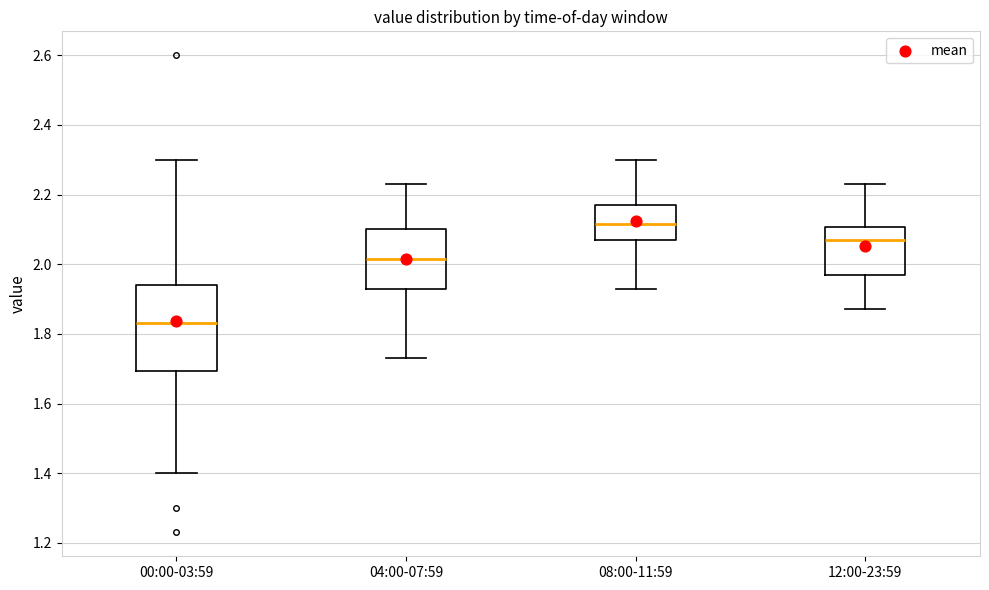

Where does the upper whisker of the box for 08:00-11:59 end on the y-axis? The values are not printed on the chart, so give them approximately, as read against the axis.

2.30